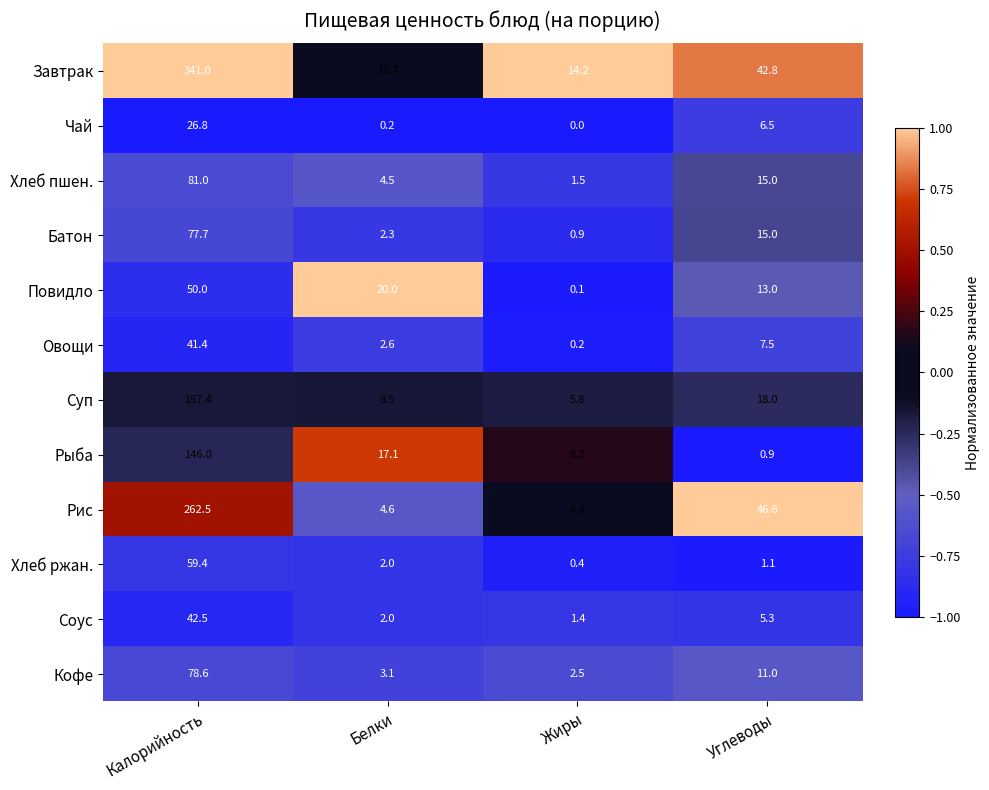

List the series in order of their peak value, lowest first.

Чай, Овощи, Соус, Повидло, Хлеб ржан., Батон, Кофе, Хлеб пшен., Рыба, Суп, Рис, Завтрак